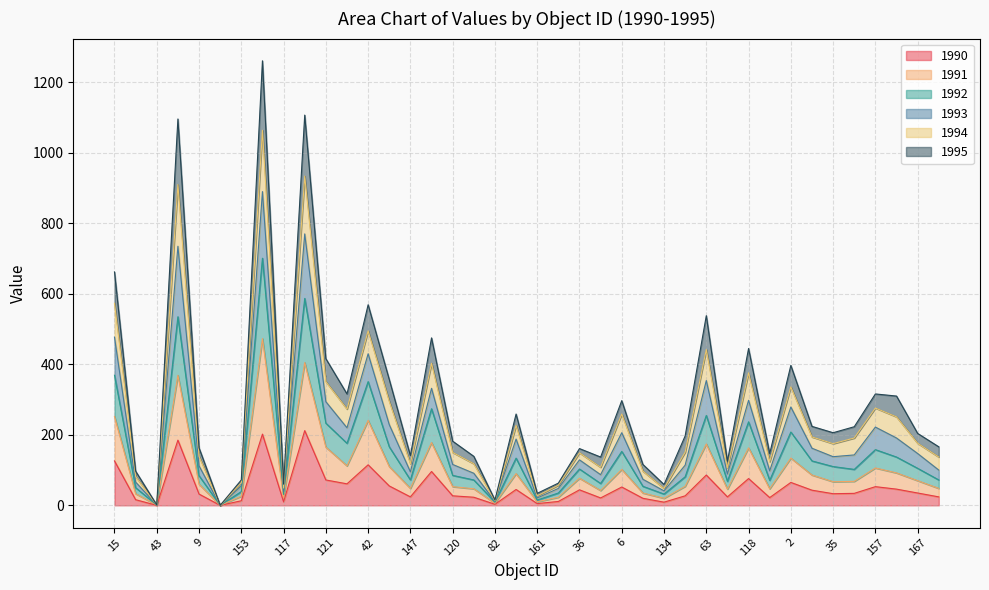

At which label does 1995 reach its peak?

85